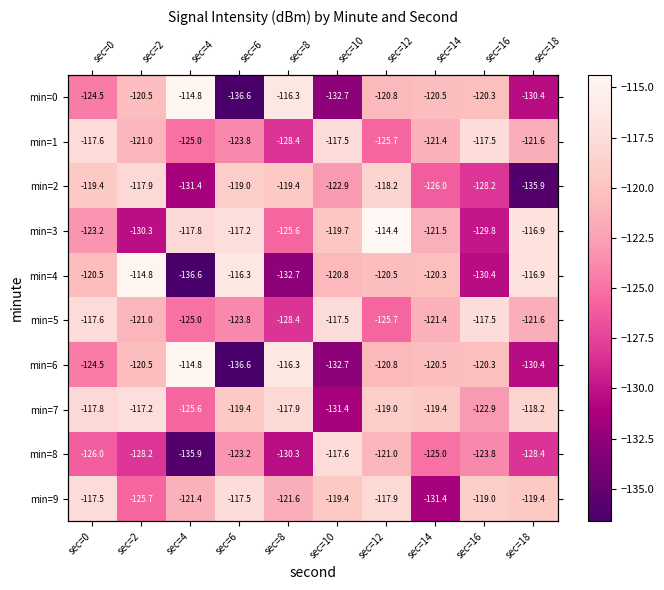

What is the difference between the highest and lowest values at sec=4?

21.9